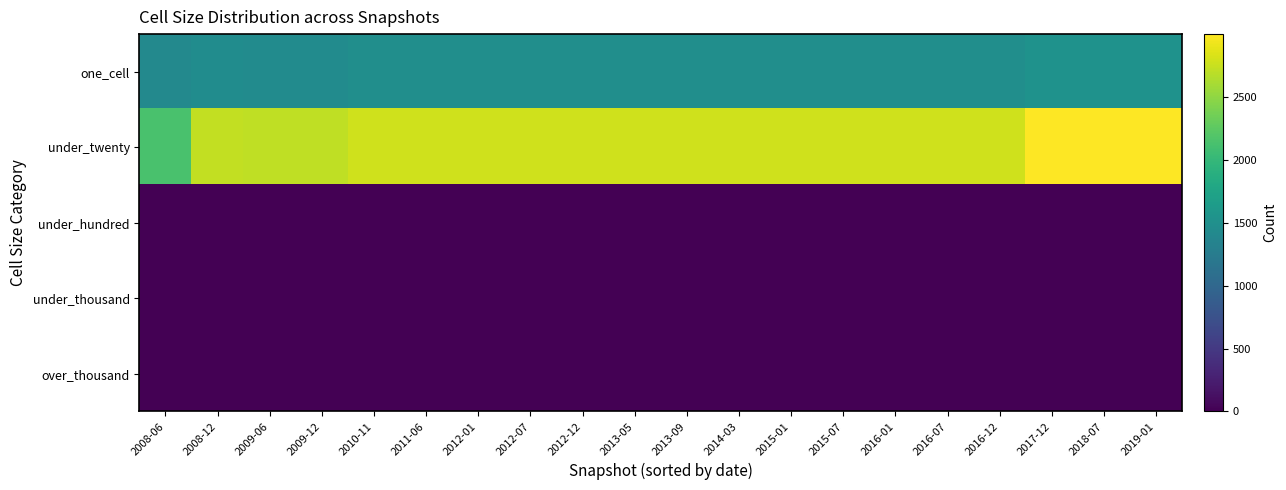

Reading right to left, transcribe all the data shown in this chart.

one_cell: 2019-01=1525	2018-07=1525	2017-12=1525	2016-12=1487	2016-07=1487	2016-01=1487	2015-07=1487	2015-01=1487	2014-03=1487	2013-09=1487	2013-05=1487	2012-12=1487	2012-07=1487	2012-01=1487	2011-06=1487	2010-11=1487	2009-12=1443	2009-06=1444	2008-12=1453	2008-06=1407
under_twenty: 2019-01=2999	2018-07=2999	2017-12=2999	2016-12=2785	2016-07=2785	2016-01=2785	2015-07=2785	2015-01=2785	2014-03=2785	2013-09=2785	2013-05=2785	2012-12=2785	2012-07=2785	2012-01=2785	2011-06=2785	2010-11=2785	2009-12=2714	2009-06=2714	2008-12=2727	2008-06=2134
under_hundred: 2019-01=10	2018-07=10	2017-12=10	2016-12=10	2016-07=10	2016-01=9	2015-07=9	2015-01=9	2014-03=9	2013-09=9	2013-05=9	2012-12=9	2012-07=9	2012-01=9	2011-06=9	2010-11=9	2009-12=0	2009-06=0	2008-12=0	2008-06=0
under_thousand: 2019-01=1	2018-07=1	2017-12=1	2016-12=1	2016-07=1	2016-01=1	2015-07=1	2015-01=1	2014-03=1	2013-09=1	2013-05=1	2012-12=1	2012-07=1	2012-01=1	2011-06=1	2010-11=1	2009-12=0	2009-06=0	2008-12=0	2008-06=0
over_thousand: 2019-01=0	2018-07=0	2017-12=0	2016-12=0	2016-07=0	2016-01=0	2015-07=0	2015-01=0	2014-03=0	2013-09=0	2013-05=0	2012-12=0	2012-07=0	2012-01=0	2011-06=0	2010-11=0	2009-12=0	2009-06=0	2008-12=0	2008-06=0